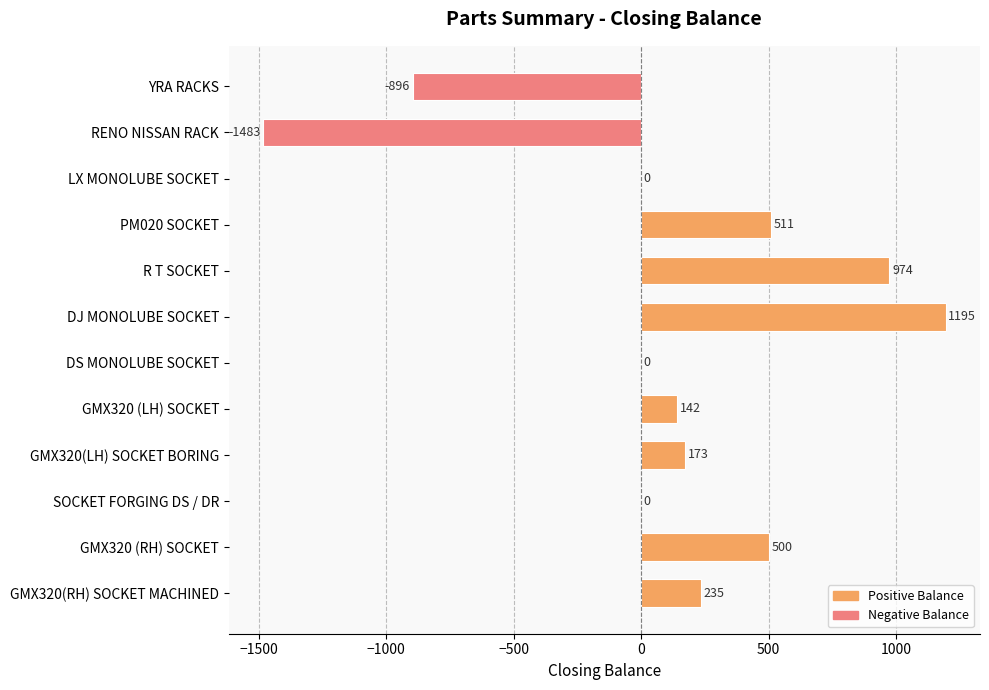

Are the bars horizontal?

Yes